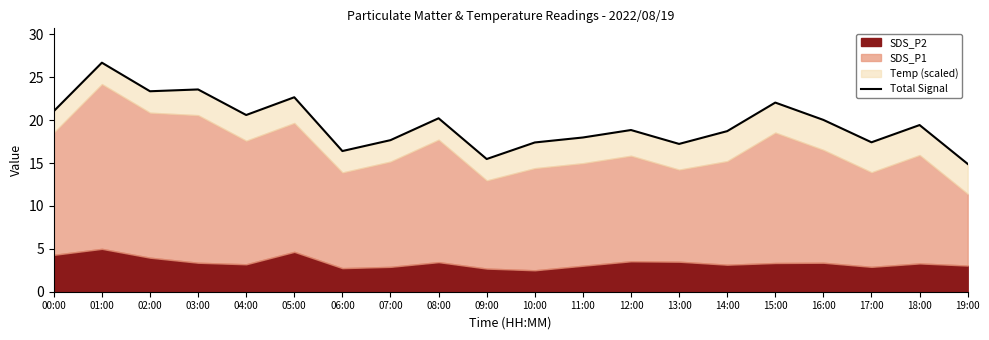

What position from the right is 07:00?

13